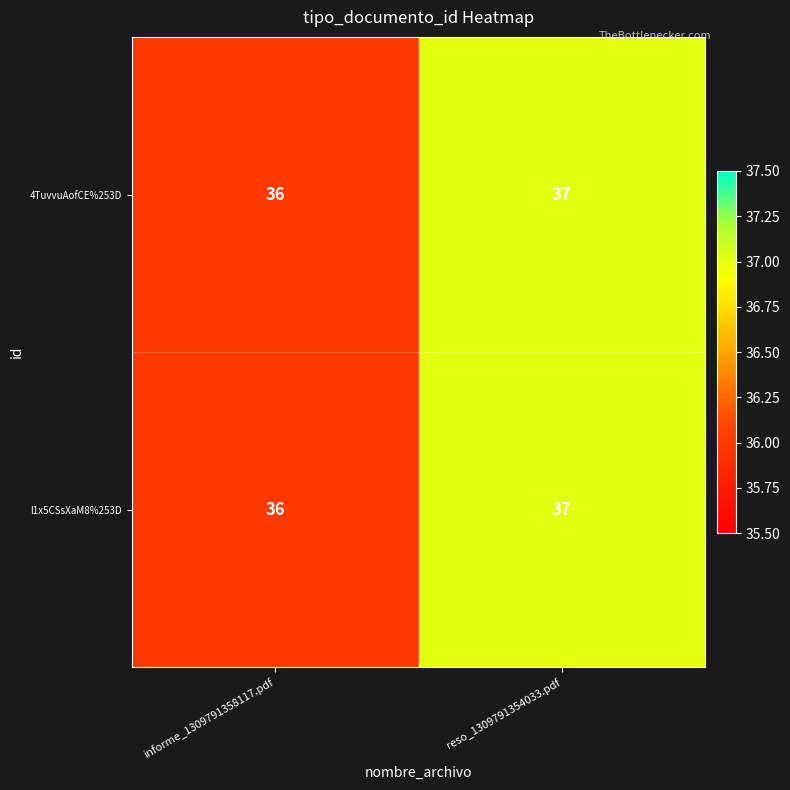

What is the total value across all series at reso_1309791354033.pdf?

74